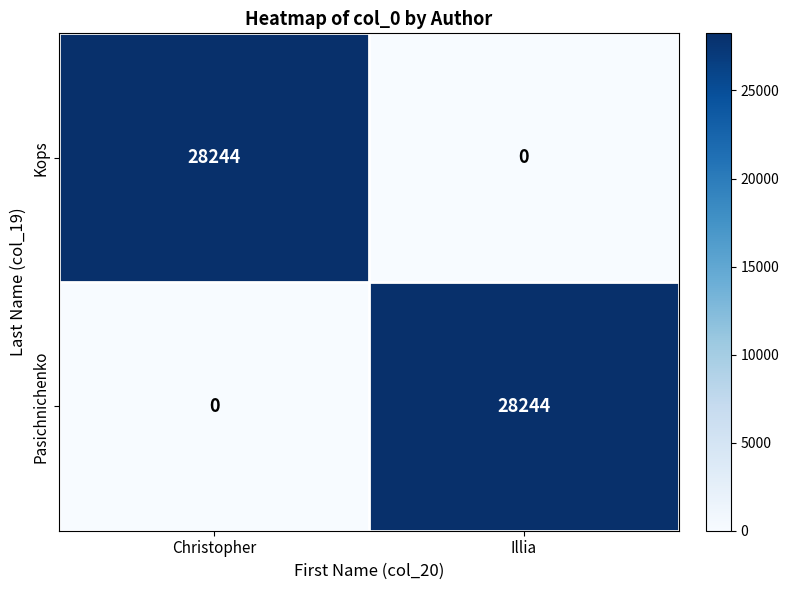

What is the difference between the Kops values at Illia and Christopher?

28244